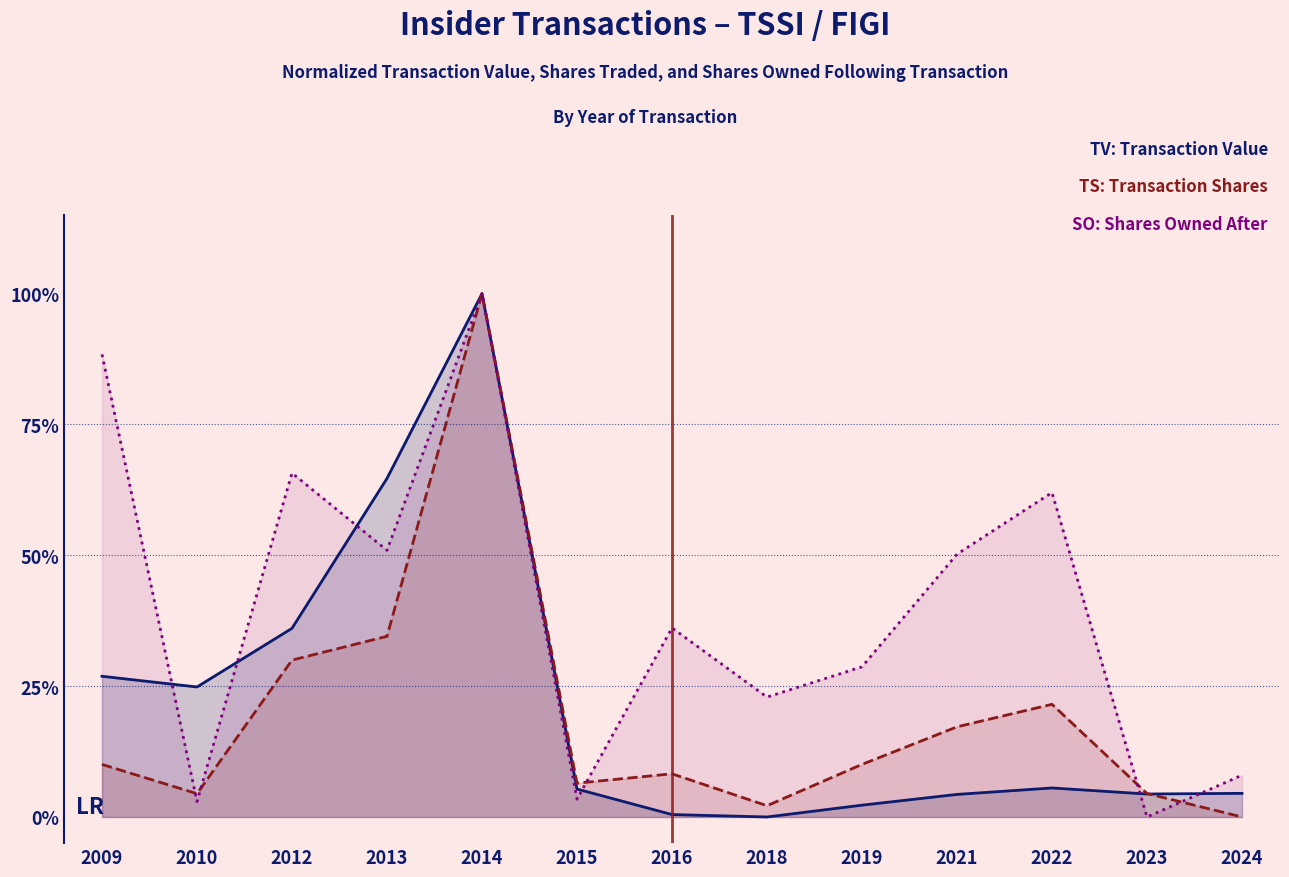

What is the value of the transactionShares point at the 5th from the left?

1.0